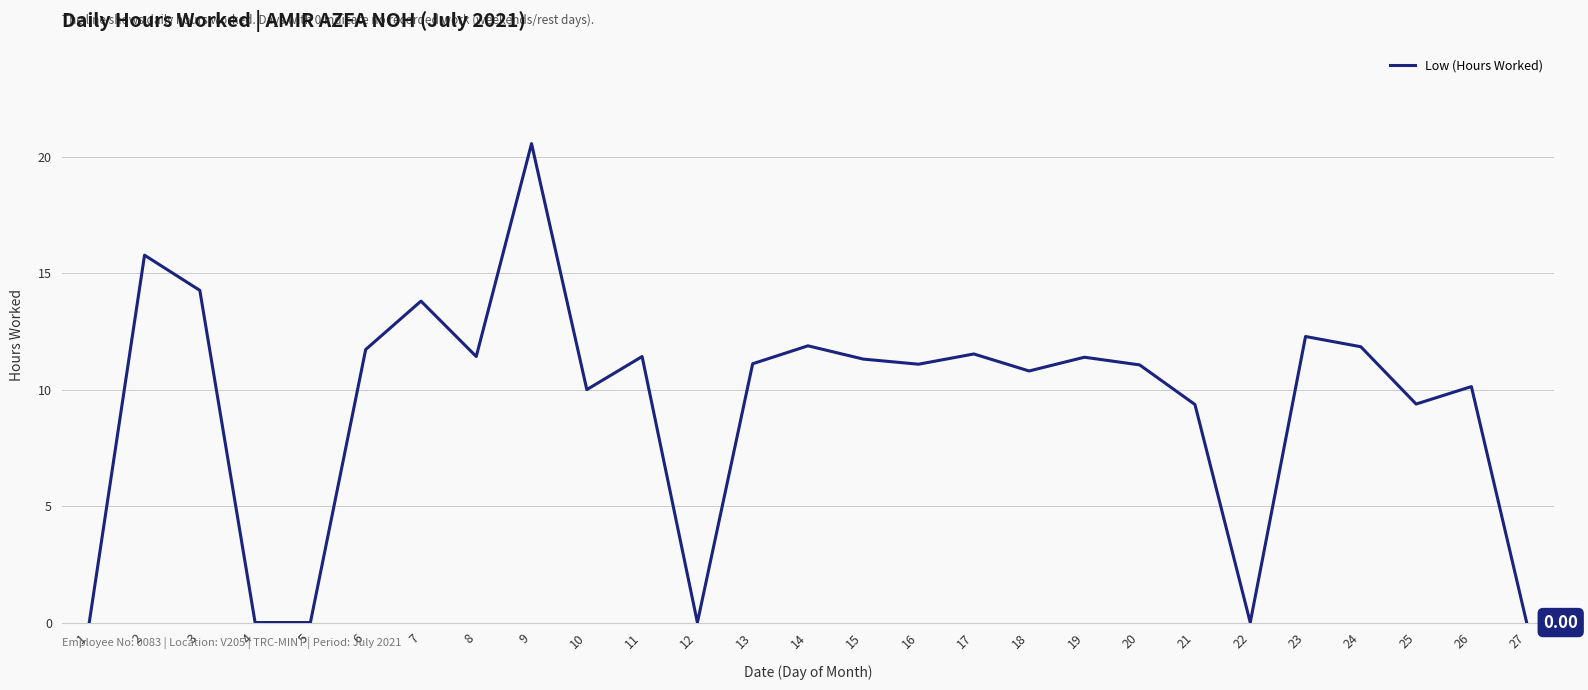

What is the sum of all values?

252.1